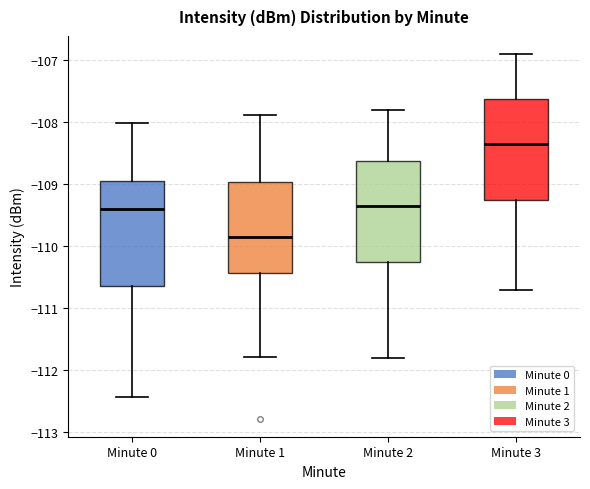

Which box has the lowest median line?

Minute 1